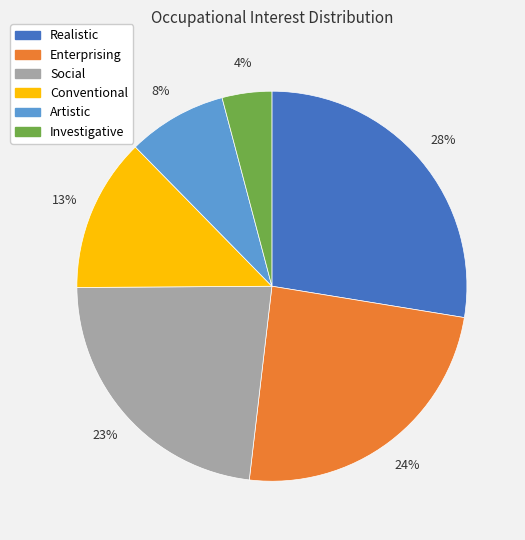

Combined, do Realistic and Conventional account for over 50%?

No